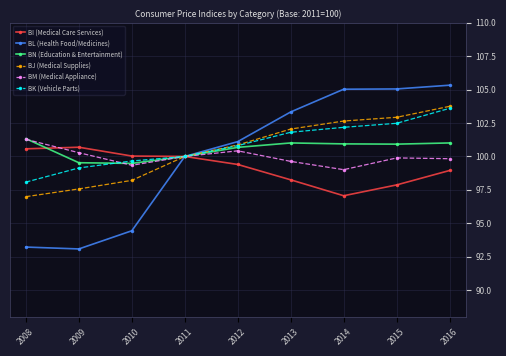

Is this an area chart (filled region under the line)?

No